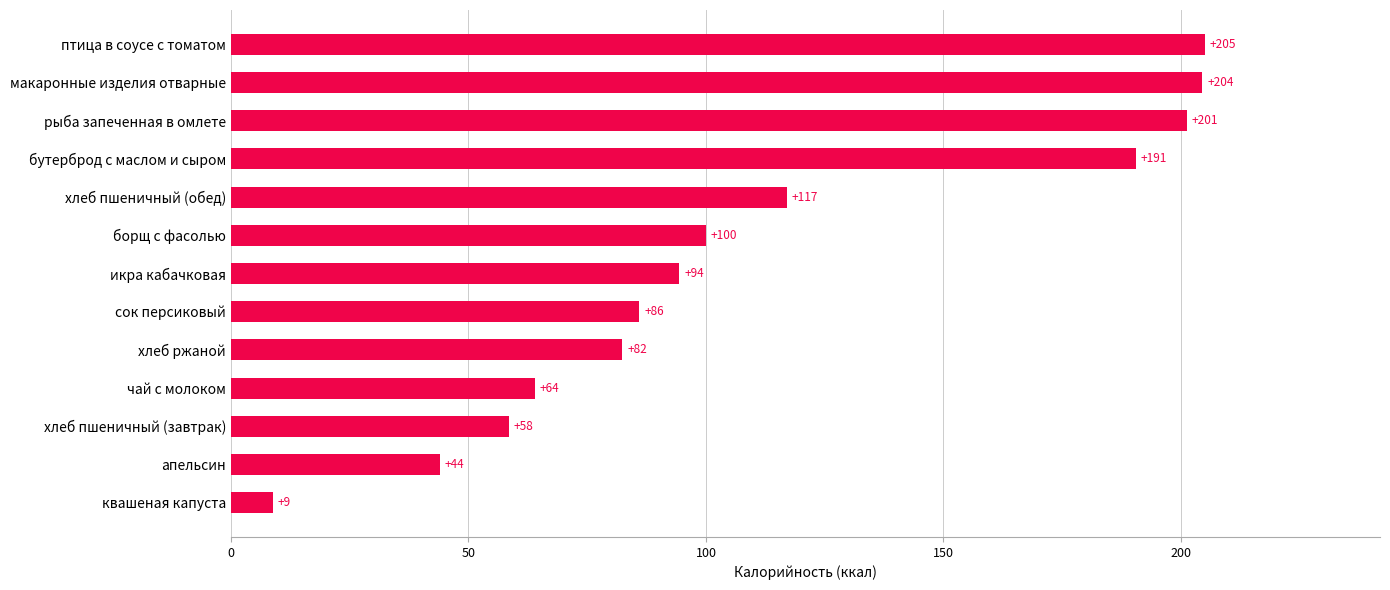

What is the difference between the maximum and minimum values?

196.2